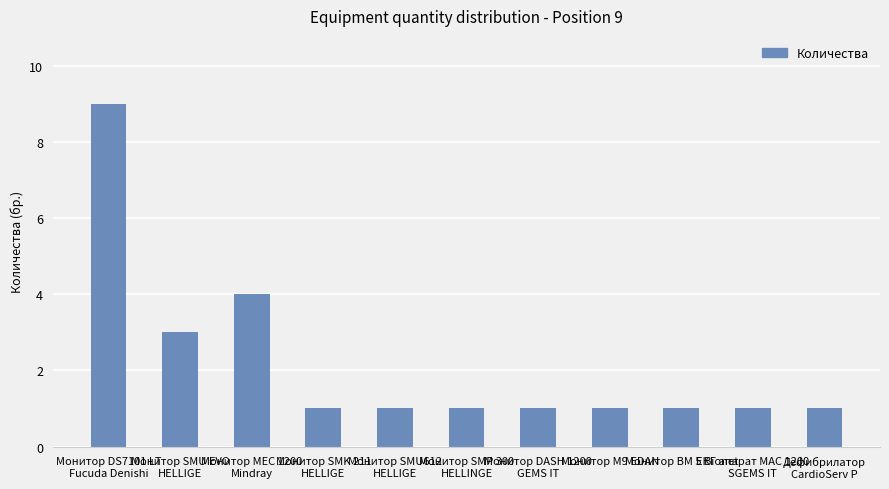

How many categories are shown in the chart?

11